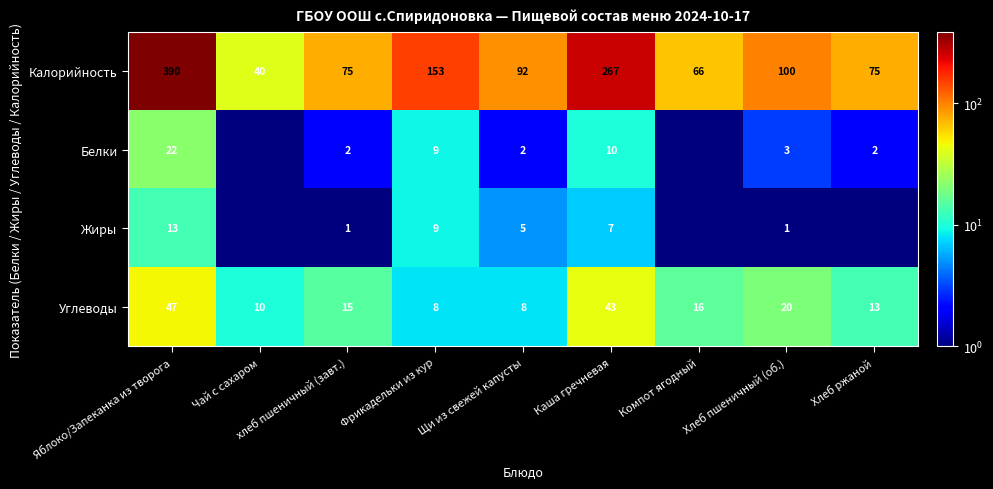

At Хлеб пшеничный (об.), list the series in order from smallest to largest.

Жиры, Белки, Углеводы, Калорийность